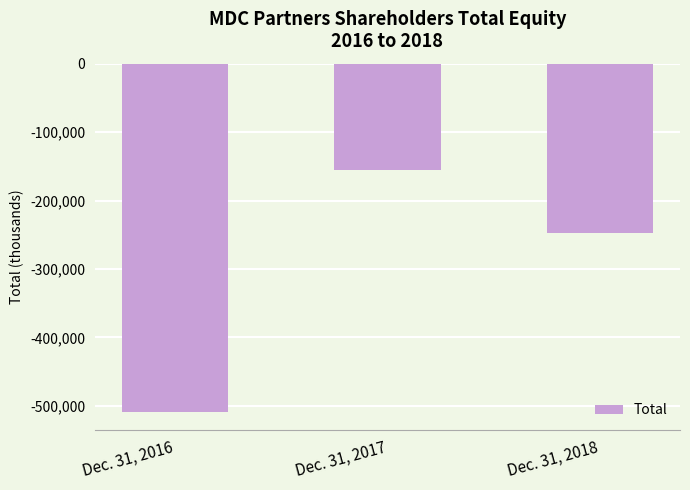

What is the sum of the values at Dec. 31, 2017 and Dec. 31, 2016?

-664989